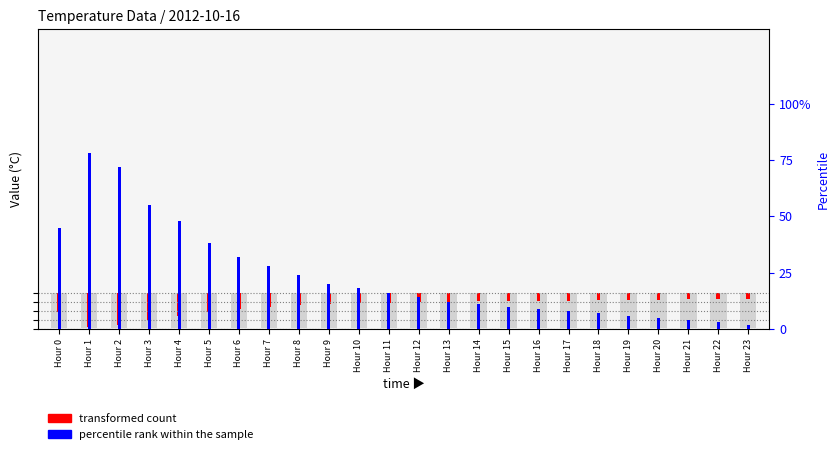

Reading right to left, list all the values displayed in this chart.

transformed count: Hour 23=0.2	Hour 22=0.2	Hour 21=0.2	Hour 20=0.2	Hour 19=0.2	Hour 18=0.2	Hour 17=0.3	Hour 16=0.3	Hour 15=0.3	Hour 14=0.3	Hour 13=0.3	Hour 12=0.3	Hour 11=0.3	Hour 10=0.3	Hour 9=0.4	Hour 8=0.4	Hour 7=0.5	Hour 6=0.5	Hour 5=0.6	Hour 4=0.8	Hour 3=0.9	Hour 2=1.1	Hour 1=1.1	Hour 0=0.6
percentile rank within the sample: Hour 23=2.0	Hour 22=3.0	Hour 21=4.0	Hour 20=5.0	Hour 19=6.0	Hour 18=7.0	Hour 17=8.0	Hour 16=9.0	Hour 15=10.0	Hour 14=11.0	Hour 13=12.0	Hour 12=14.0	Hour 11=16.0	Hour 10=18.0	Hour 9=20.0	Hour 8=24.0	Hour 7=28.0	Hour 6=32.0	Hour 5=38.0	Hour 4=48.0	Hour 3=55.0	Hour 2=72.0	Hour 1=78.0	Hour 0=45.0